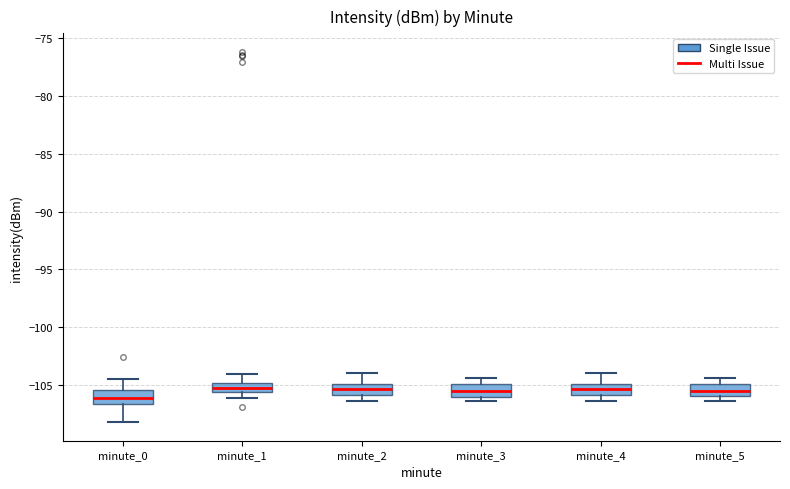

Reading left to right, read every box against the y-axis: the position of its median line, the range the box covers, and the ends of its whiskers. The values are not printed on the chart, so give them approximately, as read against the axis.

minute_0: median -106.0, box -106.5 to -105.5, whiskers -108.0 to -104.5
minute_1: median -105.5 (inside the box), box -105.5 to -105.0, whiskers -106.0 to -104.0
minute_2: median -105.5, box -106.0 to -105.0, whiskers -106.5 to -104.0
minute_3: median -105.5, box -106.0 to -105.0, whiskers -106.5 to -104.5
minute_4: median -105.5, box -106.0 to -105.0, whiskers -106.5 to -104.0
minute_5: median -105.5, box -106.0 to -105.0, whiskers -106.5 to -104.5